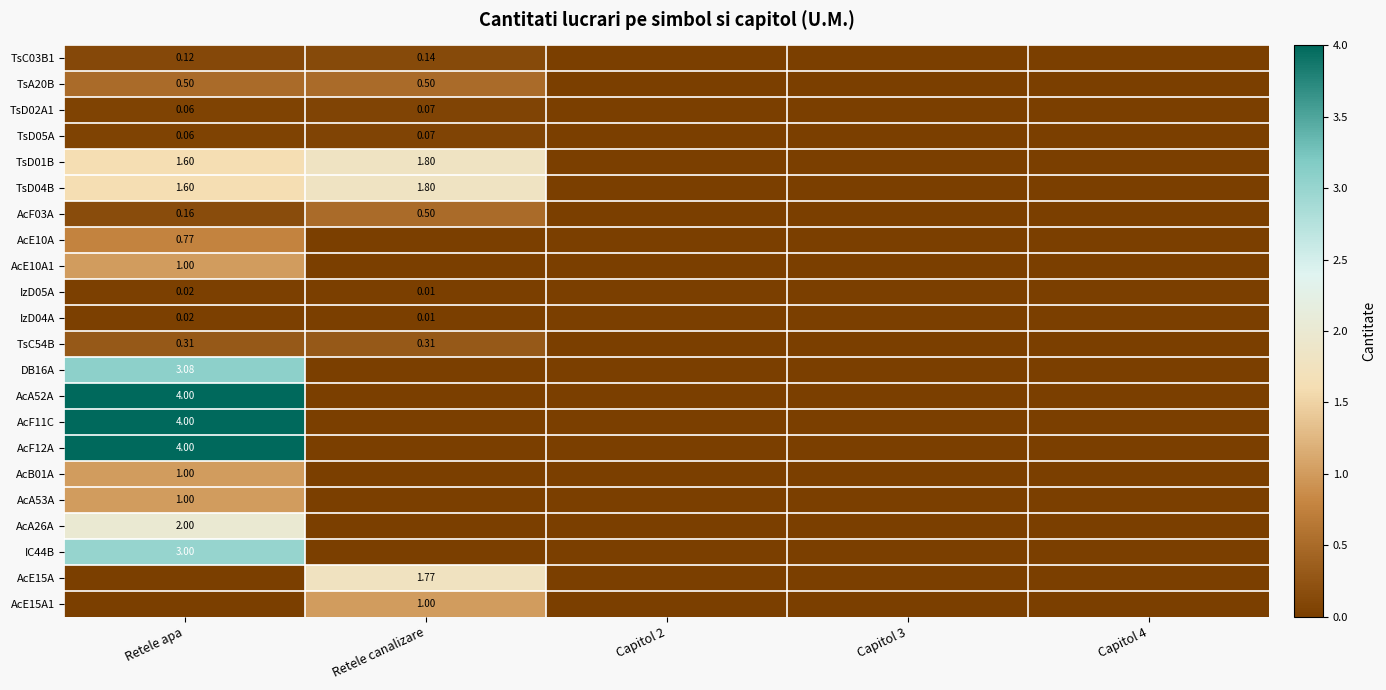

Is it true that TsD01B equals 1.6 at Retele apa?

True